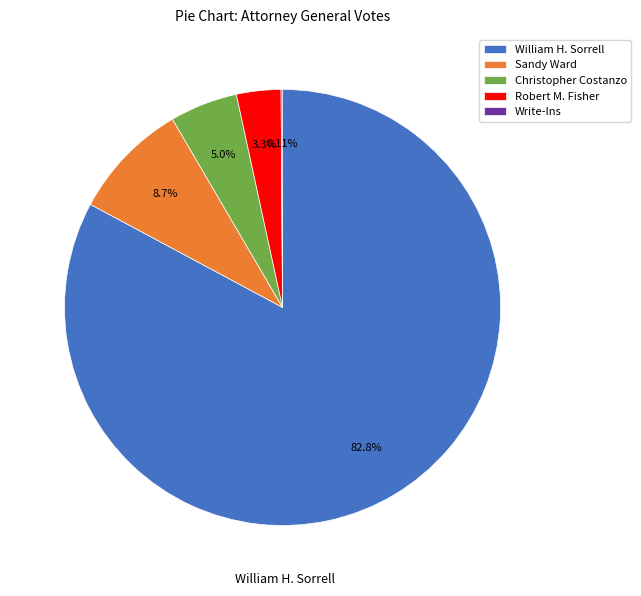

Is there a majority slice in this chart?

Yes